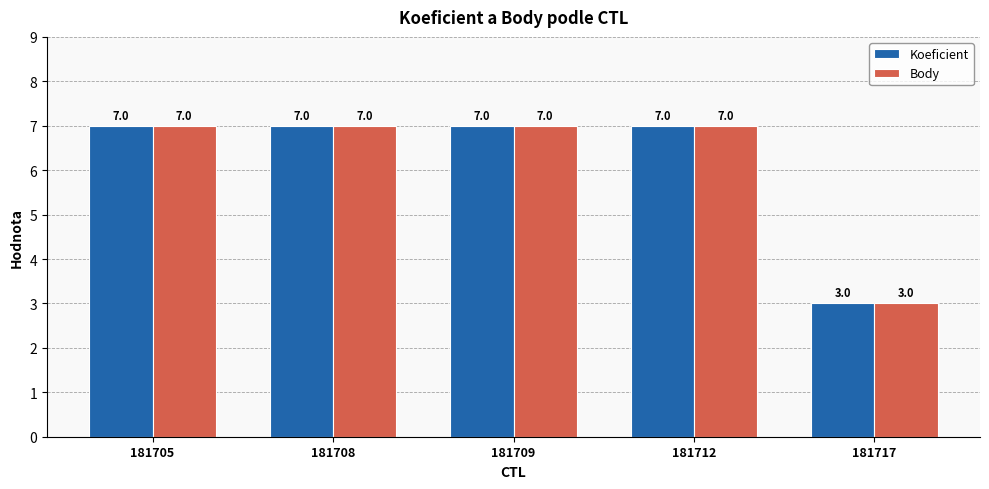

How many values in the Koeficient series are below 7?

1